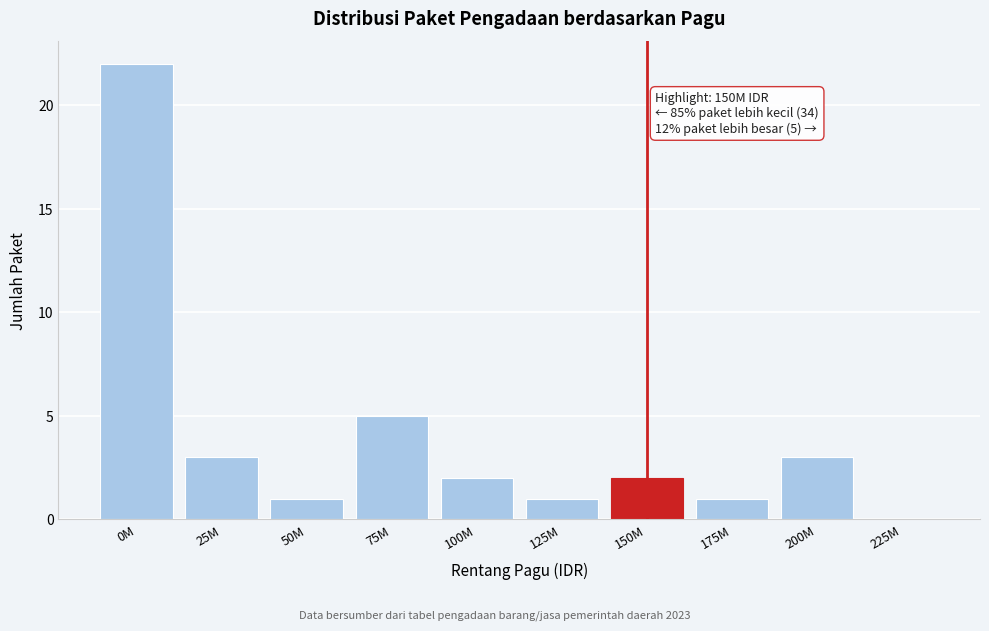

Reading left to right, extract all data points from this chart.

0M=22	25M=3	50M=1	75M=5	100M=2	125M=1	150M=2	175M=1	200M=3	225M=0